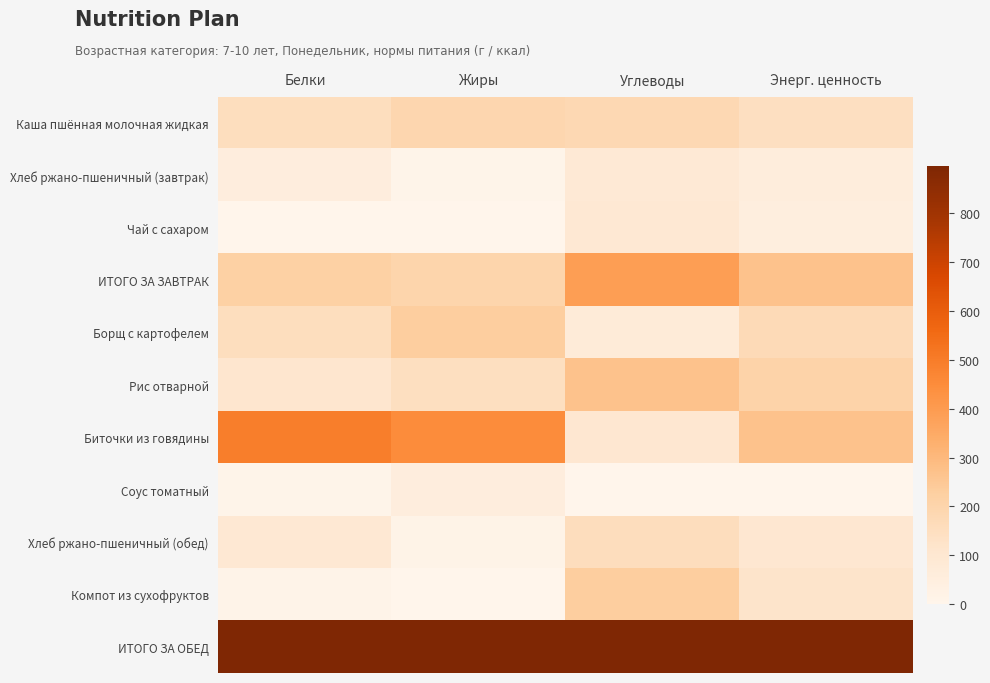

Reading left to right, list all the values displayed in this chart.

Каша пшённая молочная жидкая: Белки=0.2	Жиры=0.2	Углеводы=0.2	Энерг. ценность=0.2
Хлеб ржано-пшеничный (завтрак): Белки=0.1	Жиры=0.0	Углеводы=0.1	Энерг. ценность=0.1
Чай с сахаром: Белки=0.0	Жиры=0.0	Углеводы=0.1	Энерг. ценность=0.1
ИТОГО ЗА ЗАВТРАК: Белки=0.2	Жиры=0.2	Углеводы=0.4	Энерг. ценность=0.3
Борщ с картофелем: Белки=0.2	Жиры=0.3	Углеводы=0.1	Энерг. ценность=0.2
Рис отварной: Белки=0.1	Жиры=0.2	Углеводы=0.3	Энерг. ценность=0.2
Биточки из говядины: Белки=0.5	Жиры=0.5	Углеводы=0.1	Энерг. ценность=0.3
Соус томатный: Белки=0.0	Жиры=0.1	Углеводы=0.0	Энерг. ценность=0.0
Хлеб ржано-пшеничный (обед): Белки=0.1	Жиры=0.0	Углеводы=0.2	Энерг. ценность=0.1
Компот из сухофруктов: Белки=0.0	Жиры=0.0	Углеводы=0.3	Энерг. ценность=0.1
ИТОГО ЗА ОБЕД: Белки=1.0	Жиры=1.0	Углеводы=1.0	Энерг. ценность=1.0